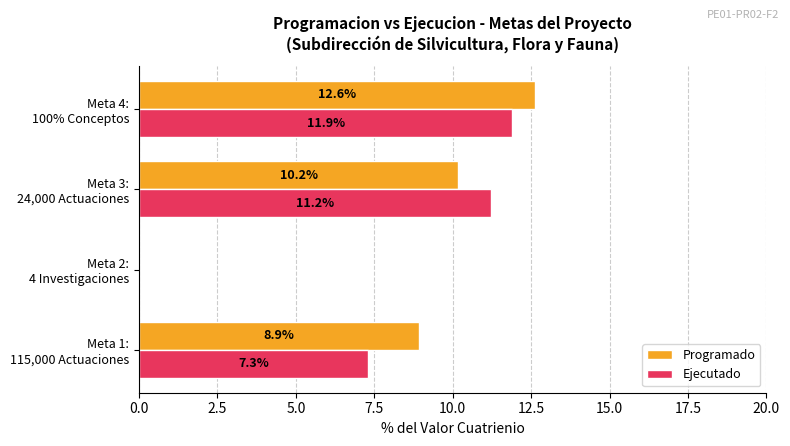

What is the sum of all Programado values?

31.7